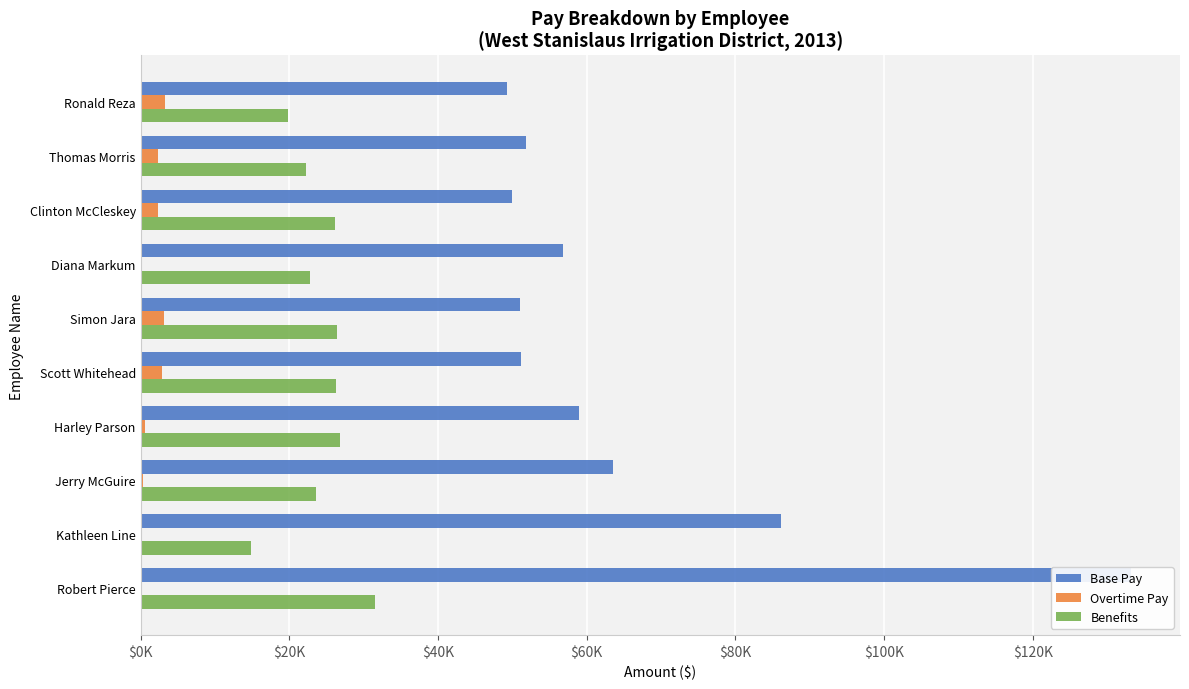

Which series has the largest range (max minus min)?

Base Pay